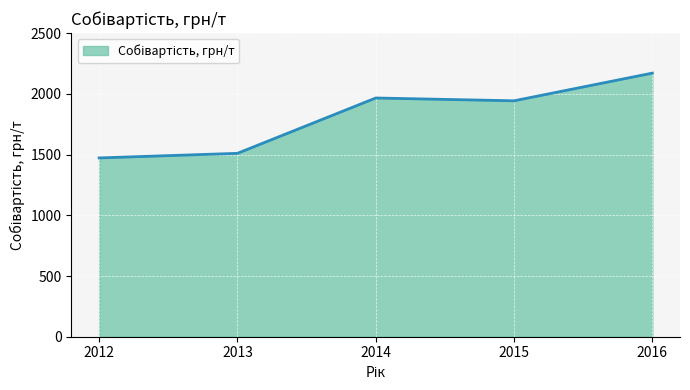

How many interior local peaks (higher than both neighbors) does the data have?

1